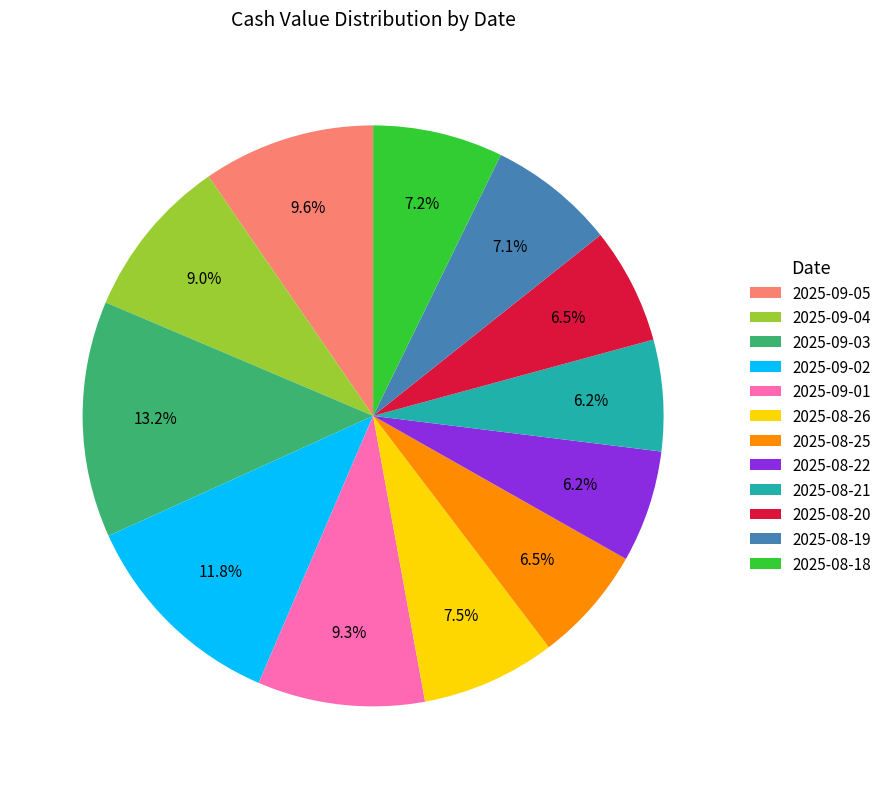

What is the largest slice in the pie chart?

2025-09-03